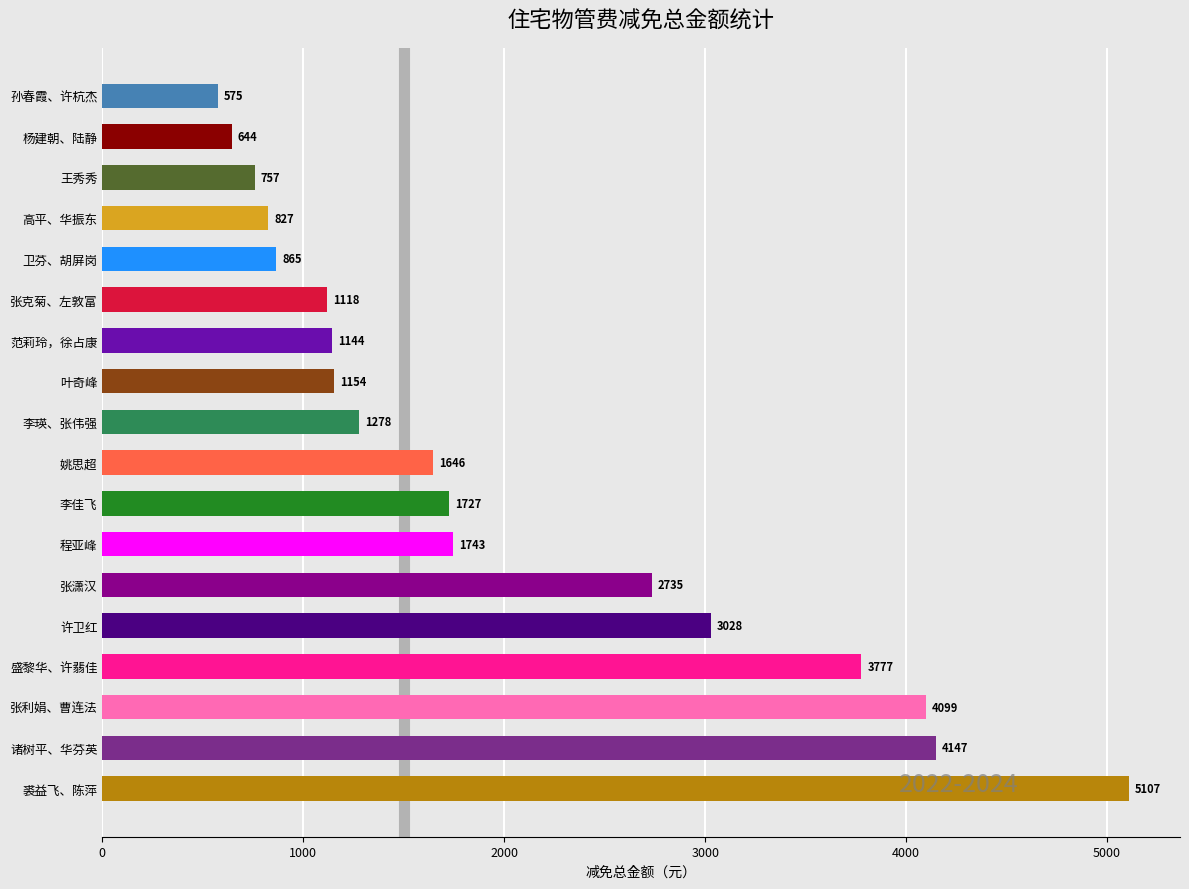

Approximately how many times larger is the value at 李瑛、张伟强 compared to 张潇汉?

0.5